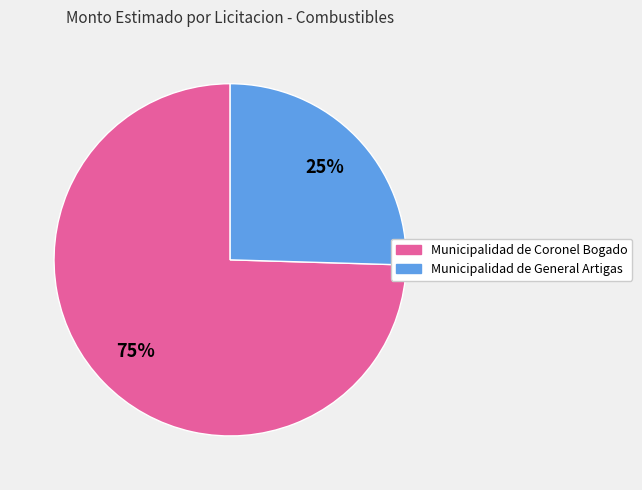

To the nearest percent, what is the average slice percentage?

50%